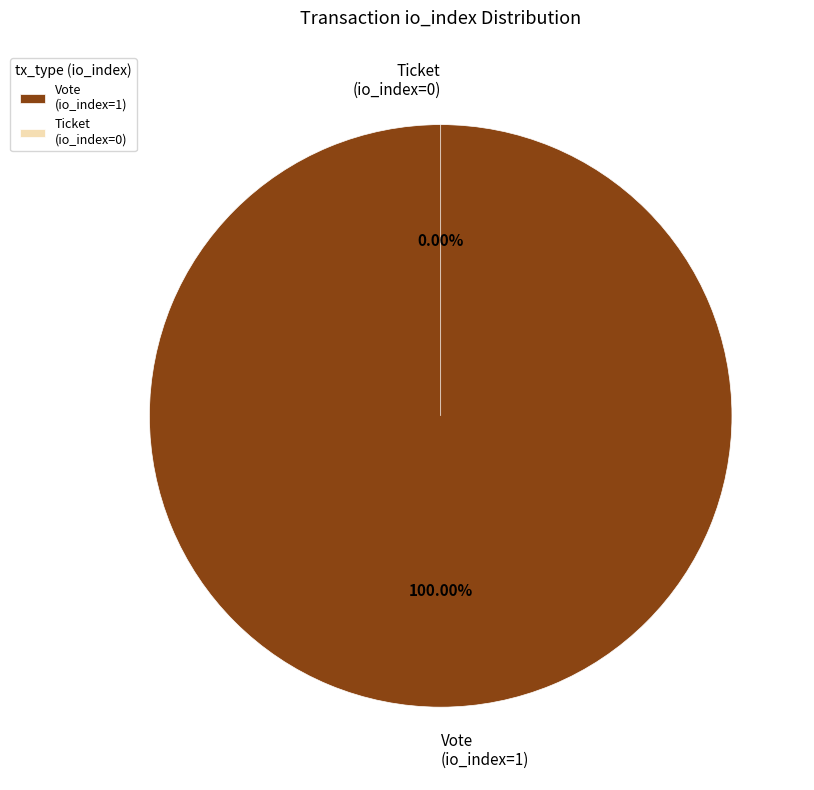

True or false: Ticket (io_index=0) accounts for 0% of the total.

True